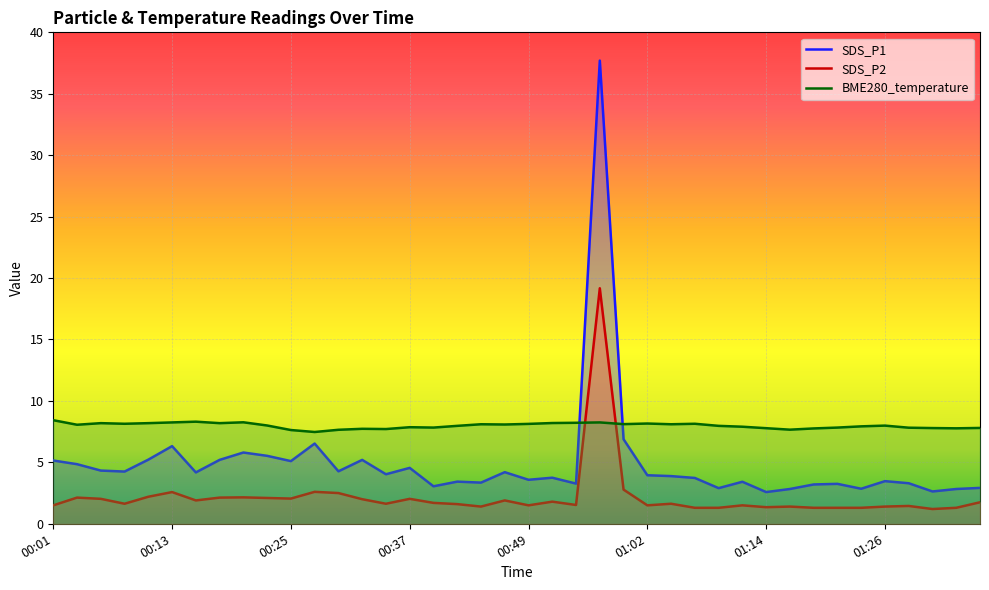

Where does the BME280_temperature series first go above 8?

00:01